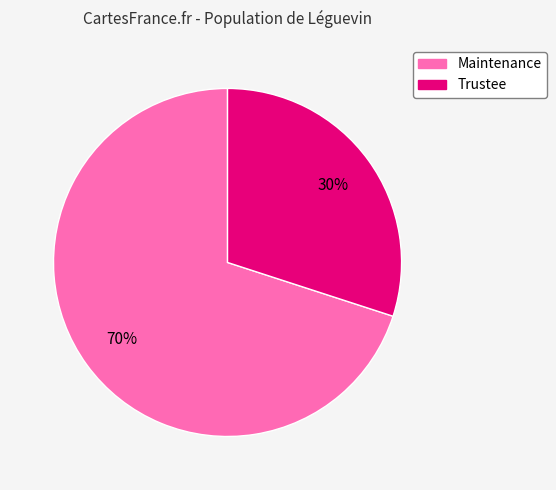

To the nearest percent, what percentage of the pie is Trustee?

30%